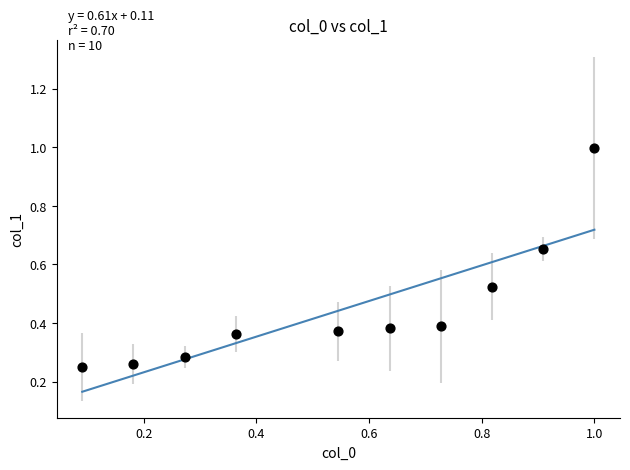

What is the average X value?

0.6